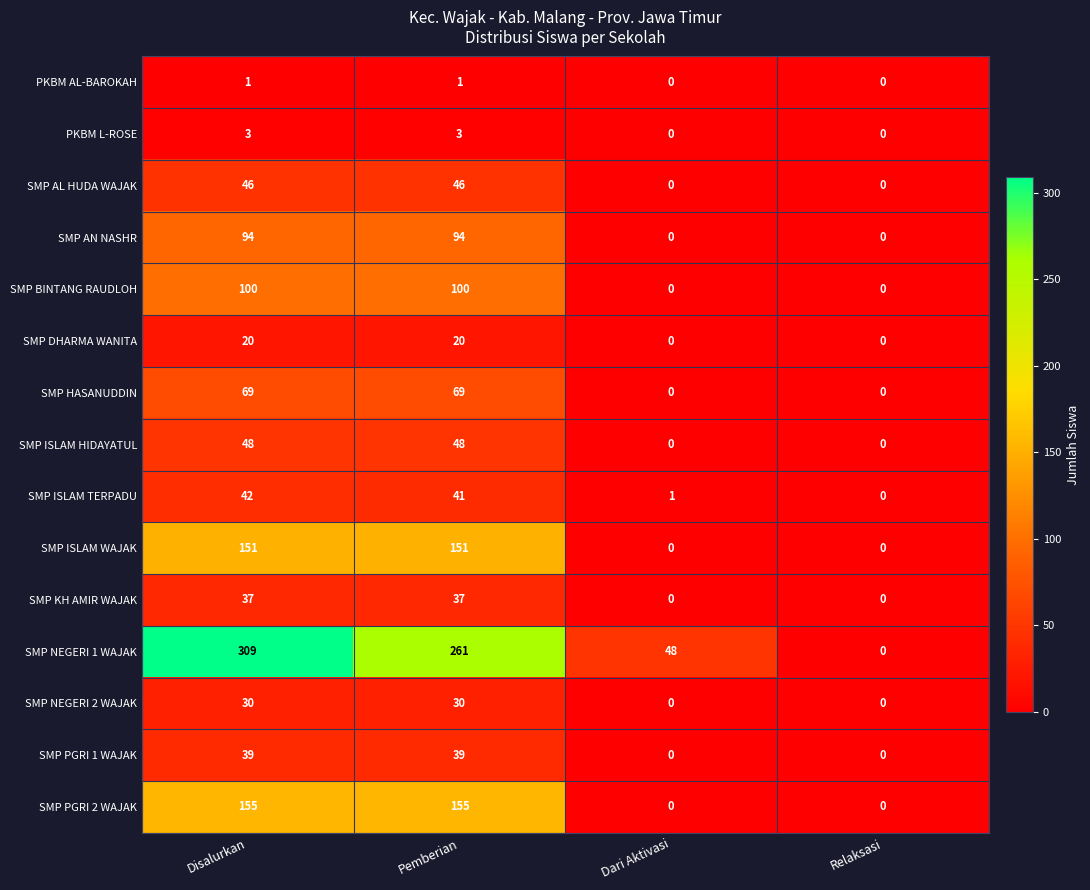

Which series changed the most between Pemberian and Dari Aktivasi?

SMP NEGERI 1 WAJAK